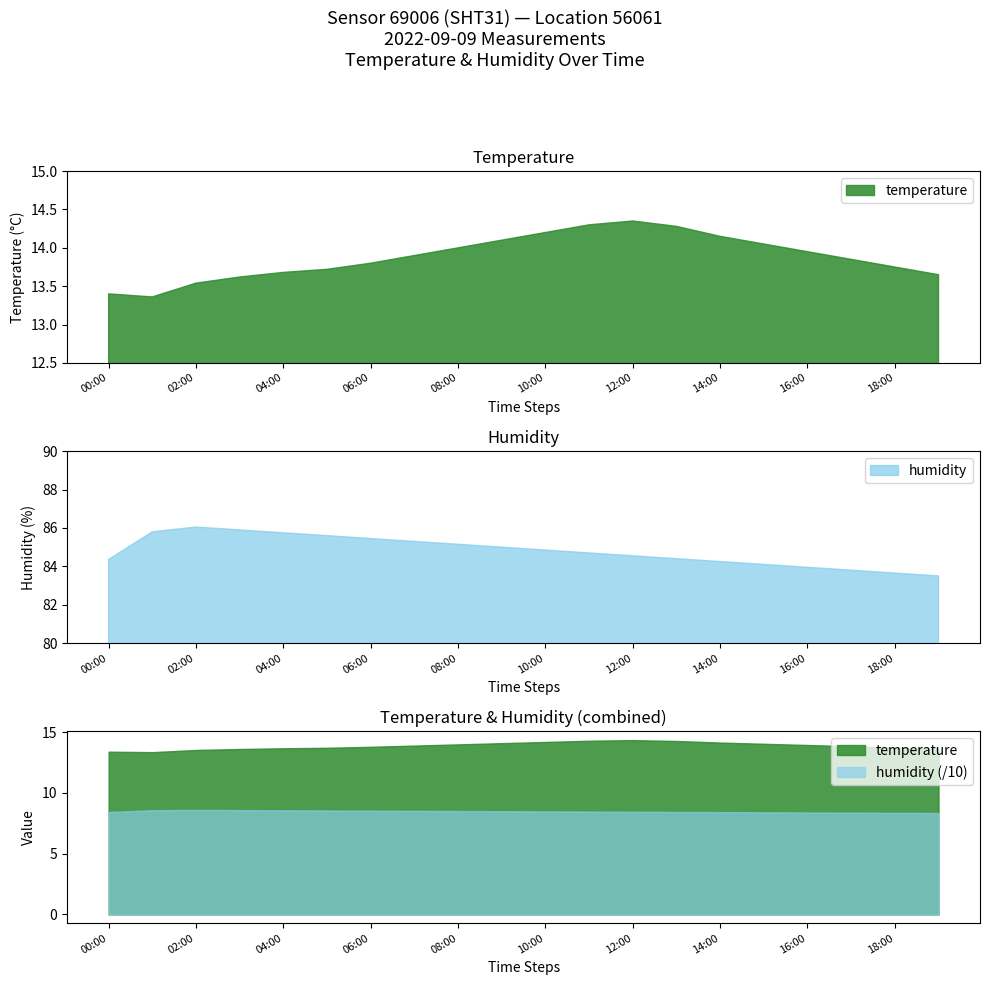

The temperature series shows 13.5 at 02:00. True or false?

True